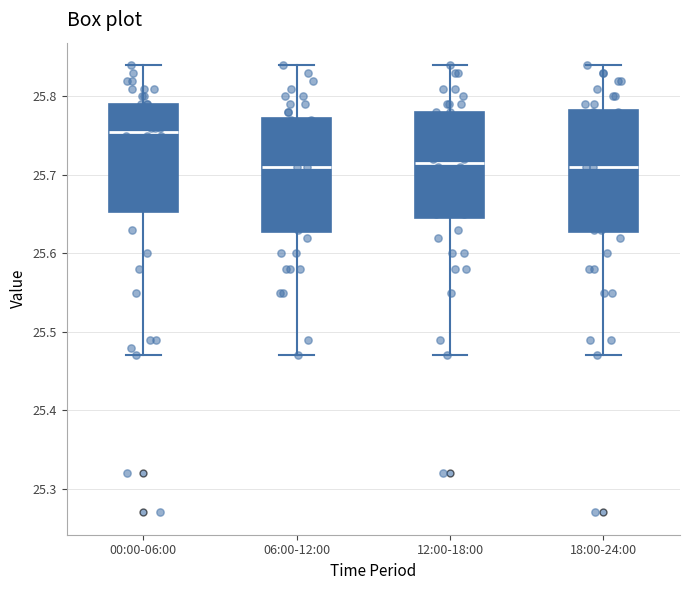

Reading left to right, transcribe this box plot: for each box, give where its median line is, the range the box spans, and where its two whiskers end, as read against the y-axis. The values are not printed on the chart, so give them approximately, as read against the axis.

00:00-06:00: median 25.76, box 25.65 to 25.79, whiskers 25.47 to 25.84
06:00-12:00: median 25.71, box 25.63 to 25.77, whiskers 25.47 to 25.84
12:00-18:00: median 25.72, box 25.65 to 25.78, whiskers 25.47 to 25.84
18:00-24:00: median 25.71, box 25.63 to 25.78, whiskers 25.47 to 25.84